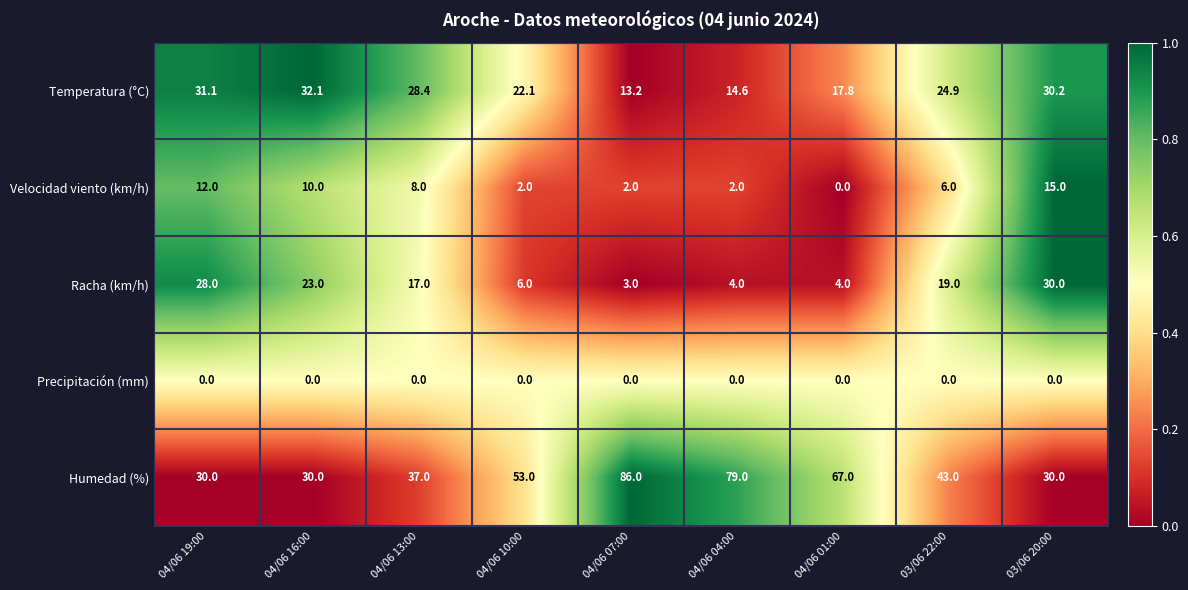

List the series in order of their peak value, lowest first.

Precipitación (mm), Velocidad viento (km/h), Racha (km/h), Temperatura (°C), Humedad (%)